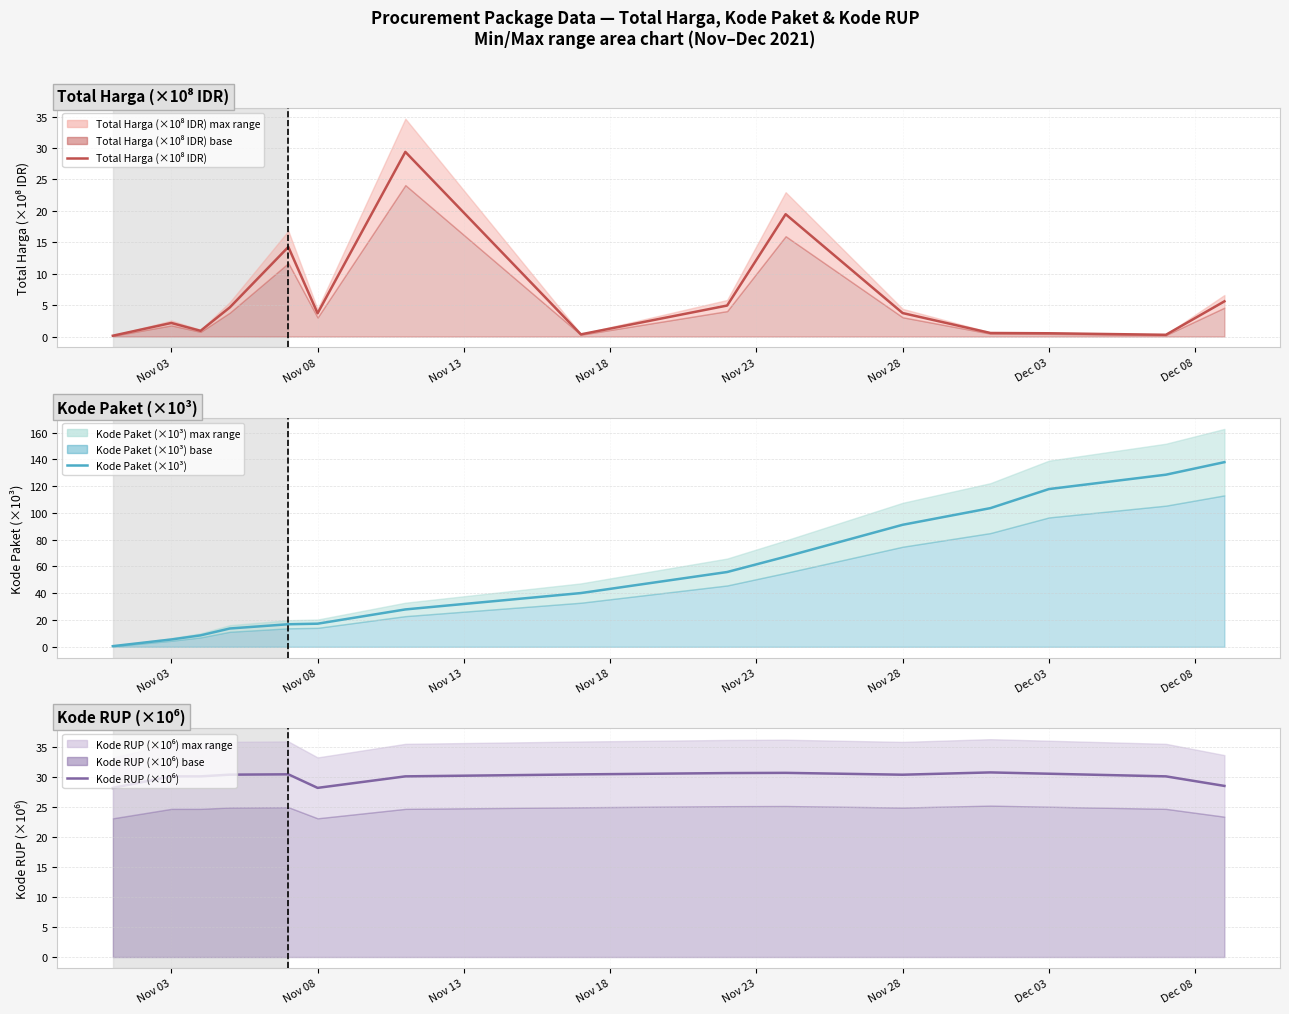

What is the difference between the maximum and minimum values in the Total Harga (×10⁸ IDR) series?

29.3